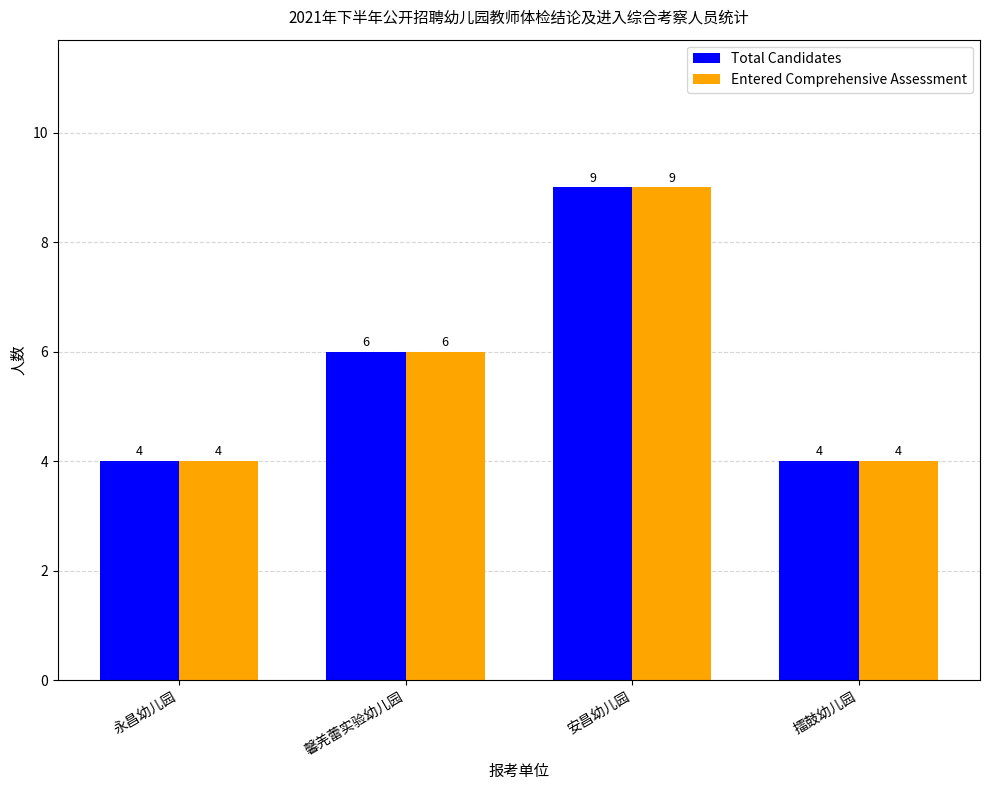

What is the total value across all series at 擂鼓幼儿园?

8